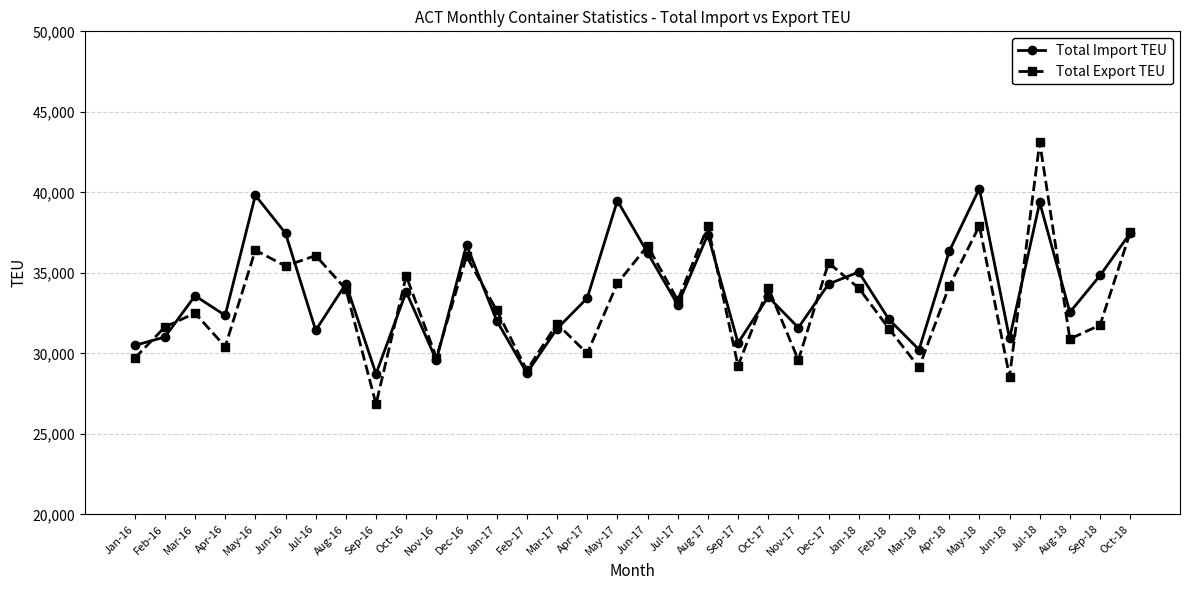

Which series has the largest range (max minus min)?

Total Export TEU